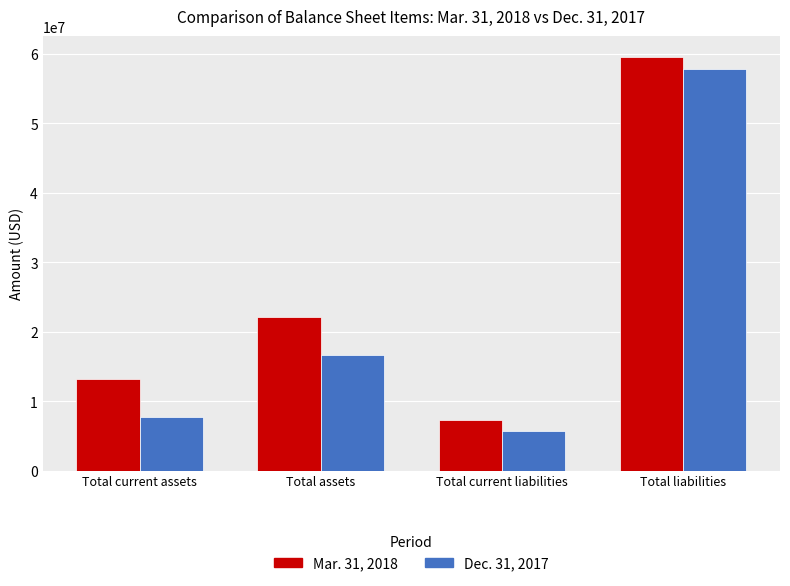

What is the difference between the maximum and minimum values in the Mar. 31, 2018 series?

52297282